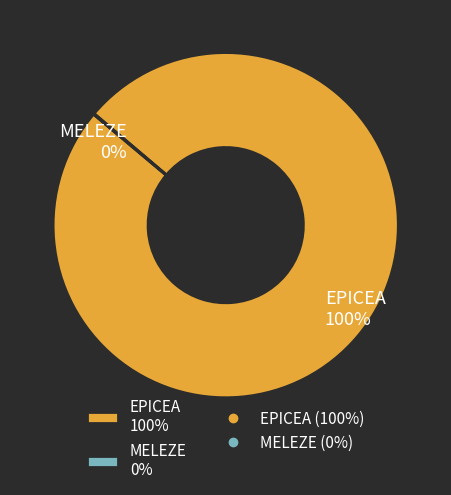

True or false: EPICEA 100% accounts for 100% of the total.

True